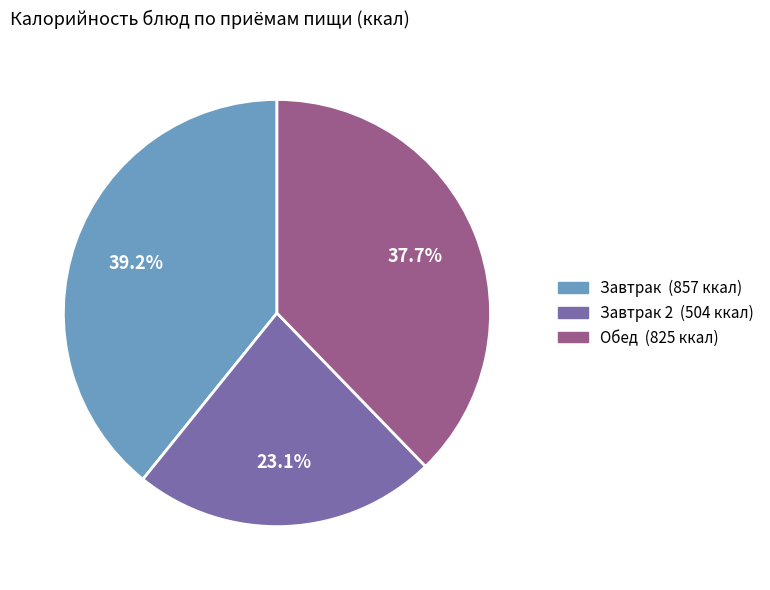

Is there any slice that represents more than half of the pie?

No